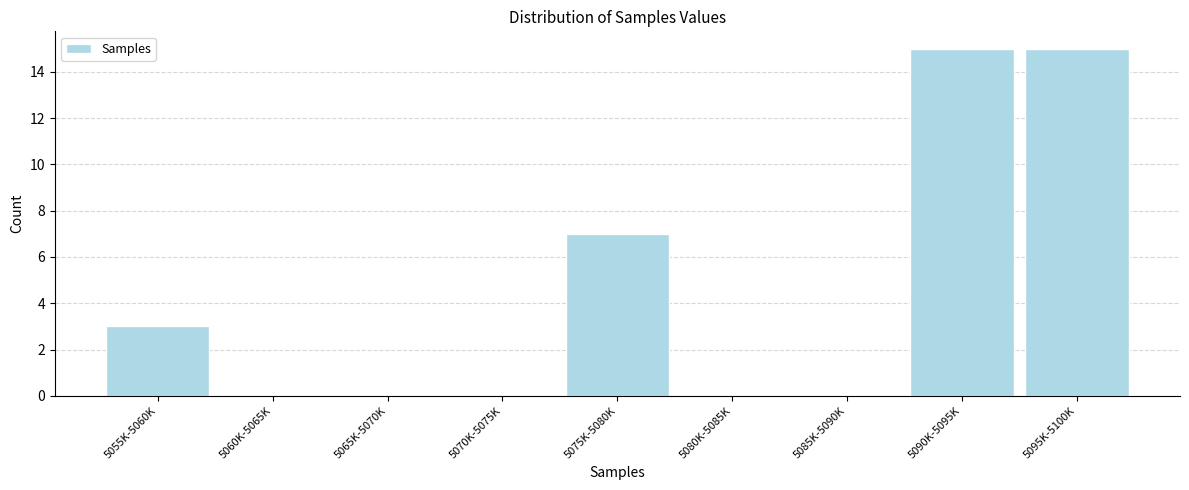

True or false: the data shows 3 at 5055K-5060K.

True